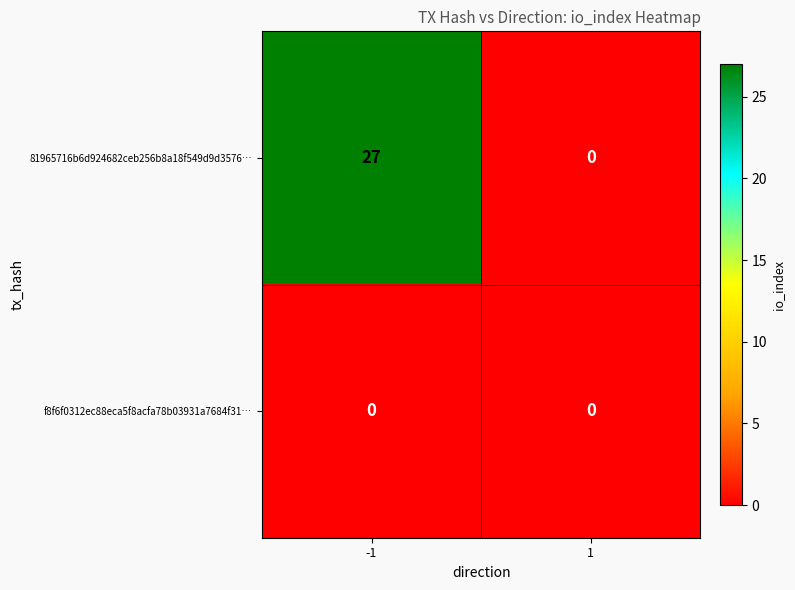

List the series in order of their peak value, highest first.

81965716b6d924682ceb256b8a18f549d9d3576…, f8f6f0312ec88eca5f8acfa78b03931a7684f31…